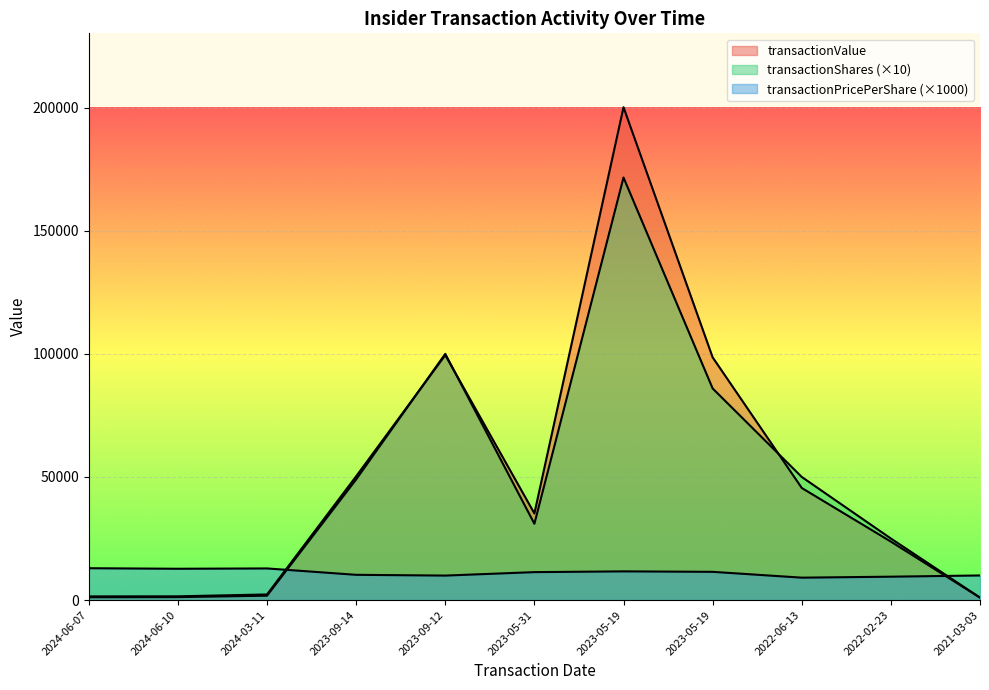

What is the sum of the transactionPricePerShare values at 2023-05-19 and 2023-09-12?

21420.0